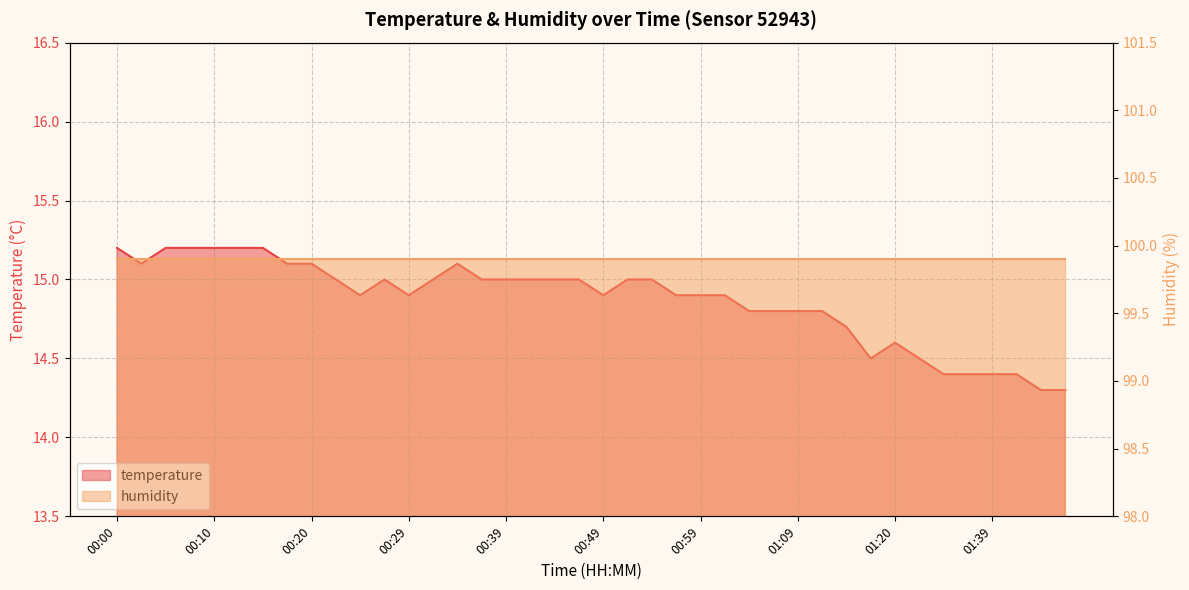

Count the number of values greater than 15.

10